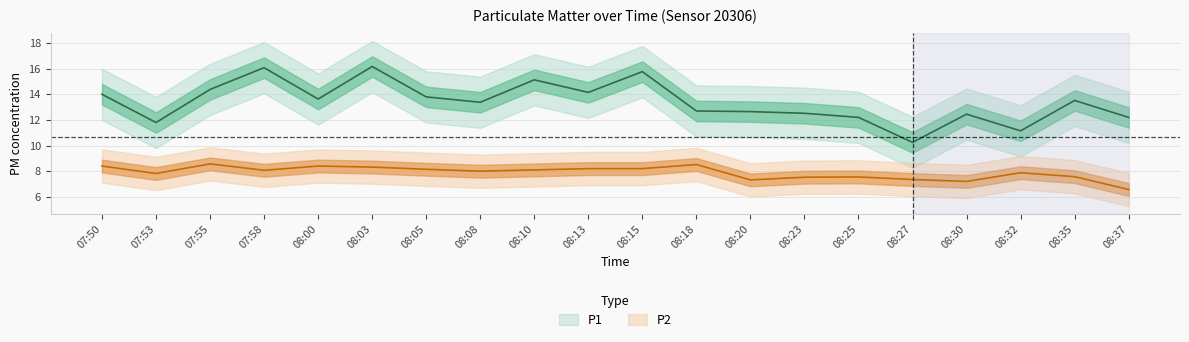

Reading left to right, extract all data points from this chart.

P1: 14.0	11.8	14.4	16.1	13.6	16.2	13.8	13.4	15.1	14.2	15.8	12.7	12.7	12.5	12.2	10.2	12.4	11.2	13.5	12.2
P2: 8.4	7.8	8.6	8.1	8.4	8.3	8.2	8.0	8.1	8.2	8.2	8.5	7.3	7.5	7.5	7.3	7.2	7.9	7.6	6.6